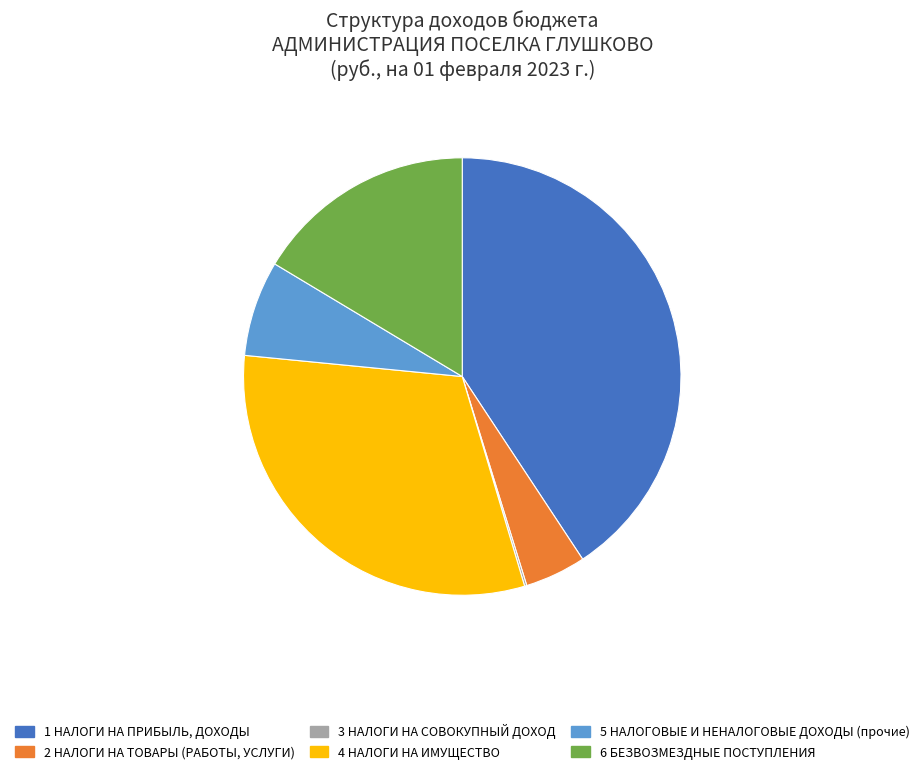

Is there a majority slice in this chart?

No